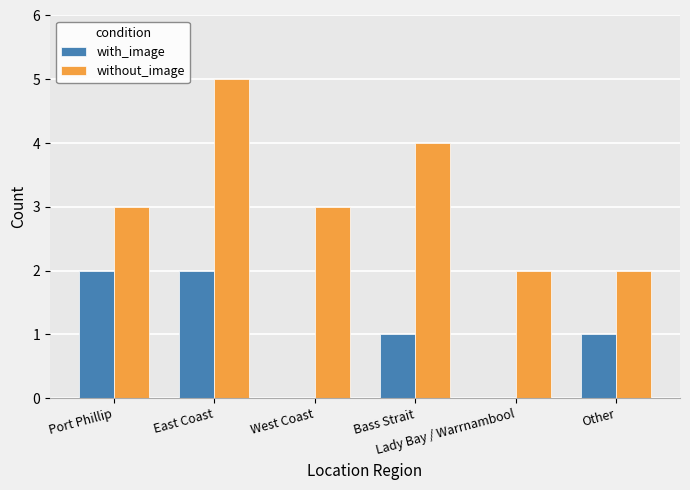

Which series has the largest total across all categories?

without_image